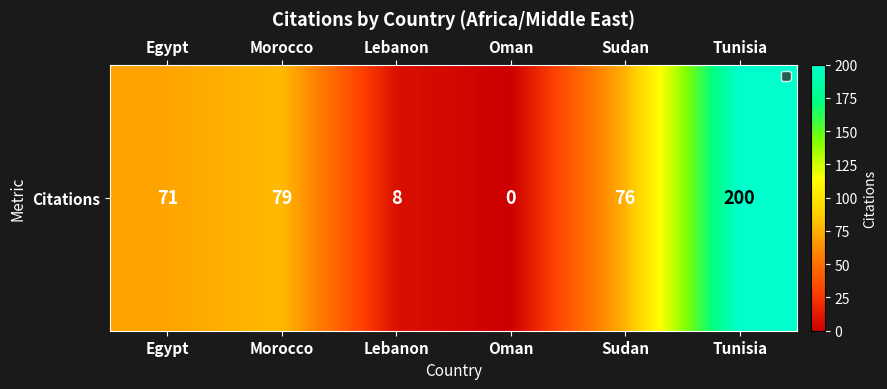

Reading right to left, list all the values displayed in this chart.

200	76	0	8	79	71